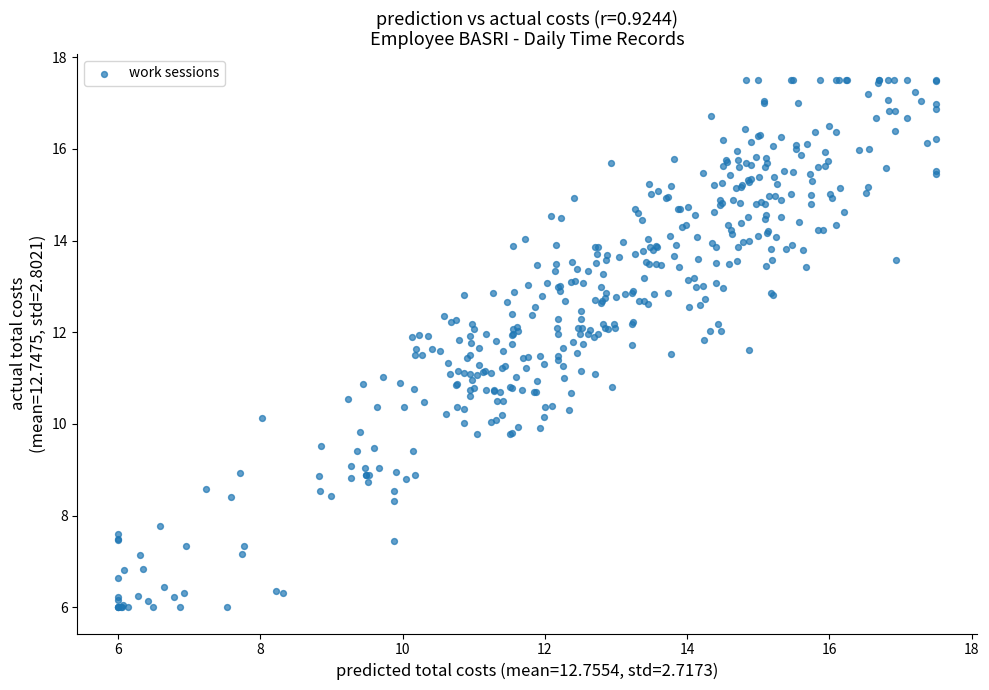

What is the range of Y values (max minus min)?

11.5